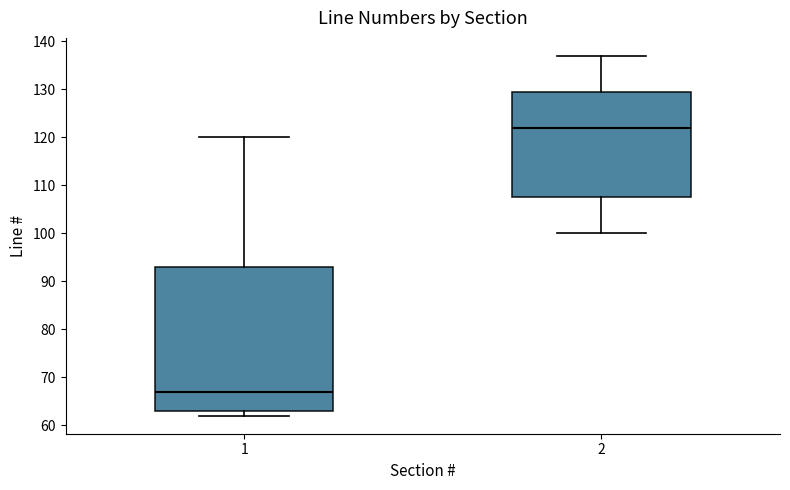

Reading left to right, read every box against the y-axis: the position of its median line, the range the box covers, and the ends of its whiskers. The values are not printed on the chart, so give them approximately, as read against the axis.

1: median 67, box 63 to 93, whiskers 62 to 120
2: median 122, box 108 to 130, whiskers 100 to 137